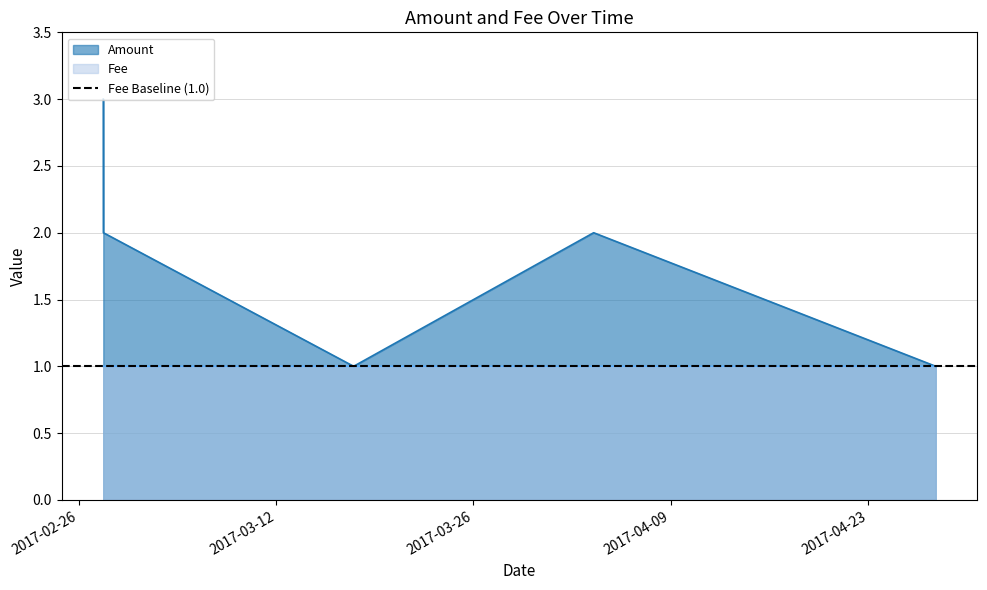

List the labels in order of Fee value, largest first.

2017-04-03 12:37:18, 2017-04-27 19:07:17, 2017-03-17 11:55:06, 2017-02-27 17:48:43, 2017-02-27 17:39:31